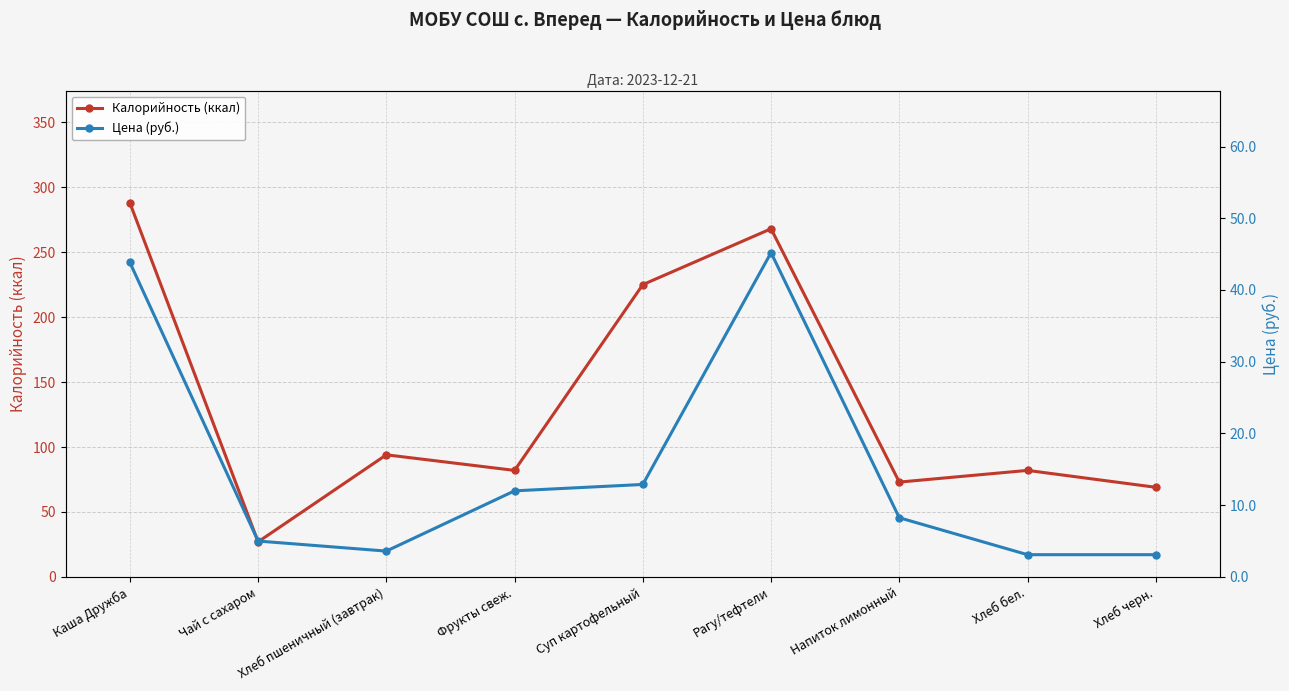

Which has a higher value, Суп картофельный or Хлеб пшеничный (завтрак)?

Суп картофельный